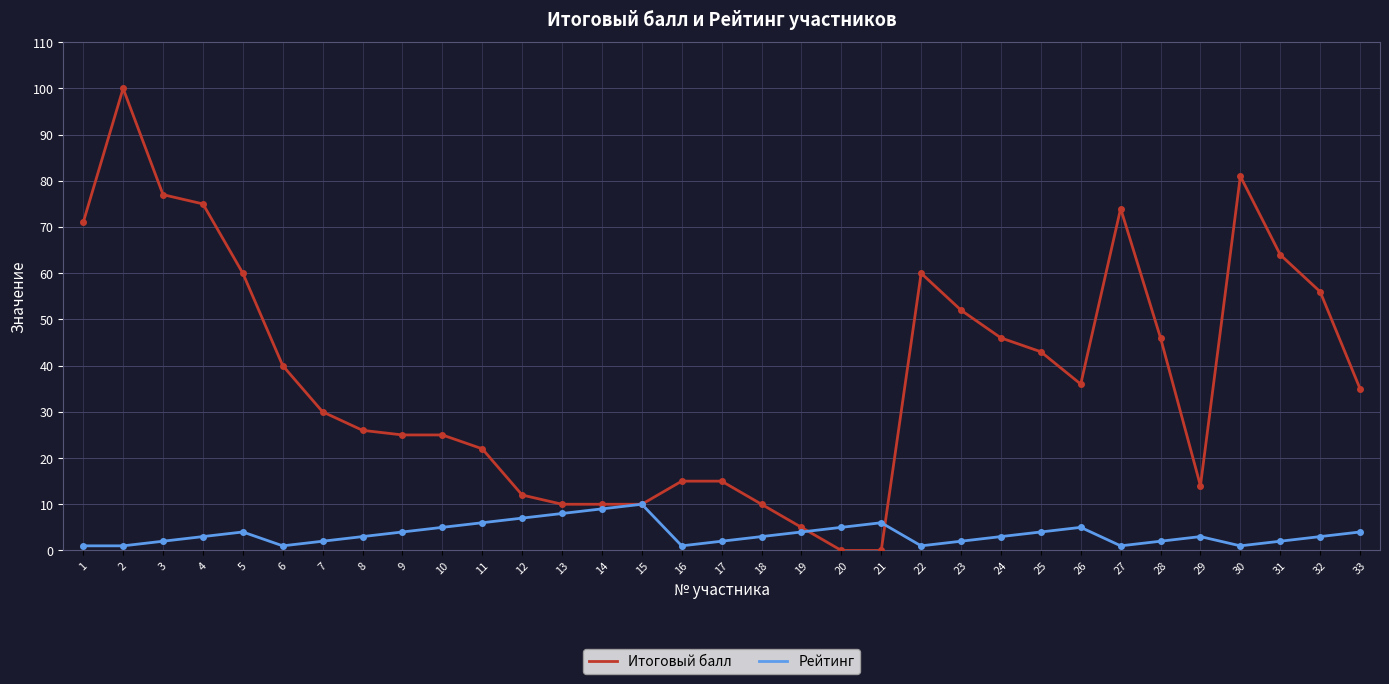

At which category is the sum across all series the highest?

2